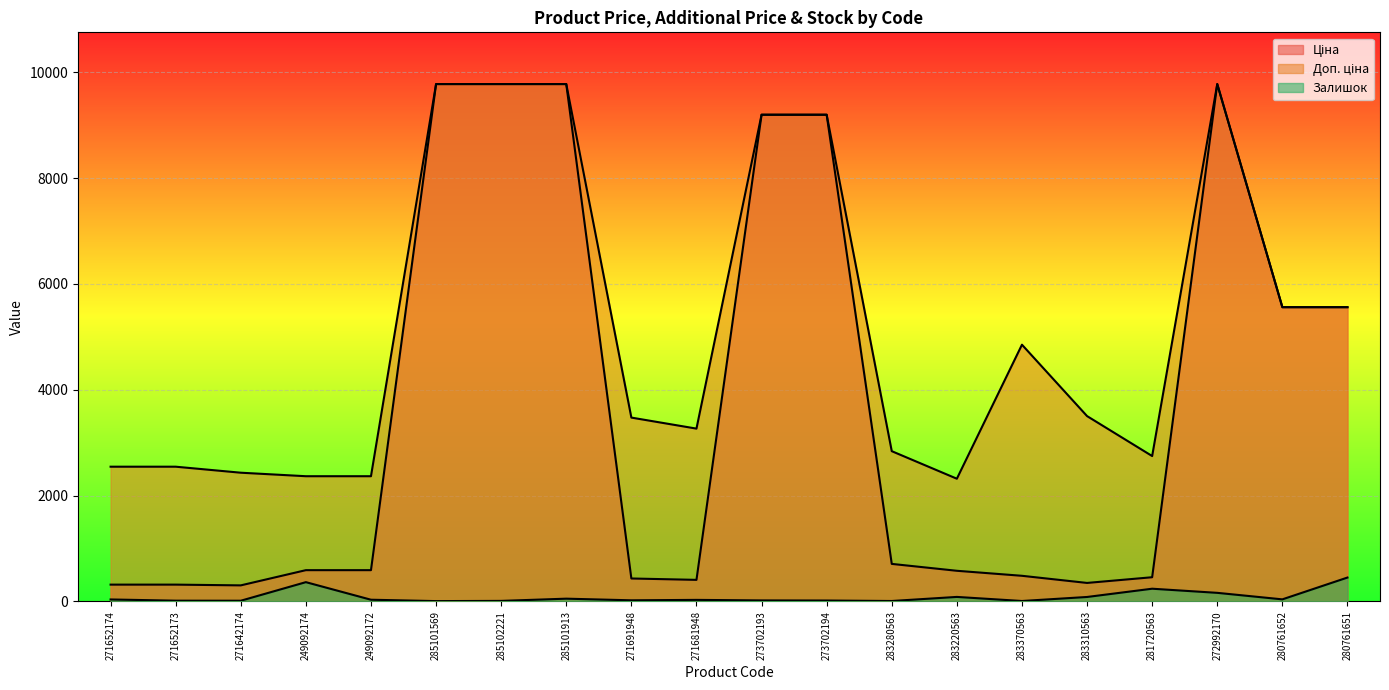

What is the total value across all series at 273702193?

18412.5